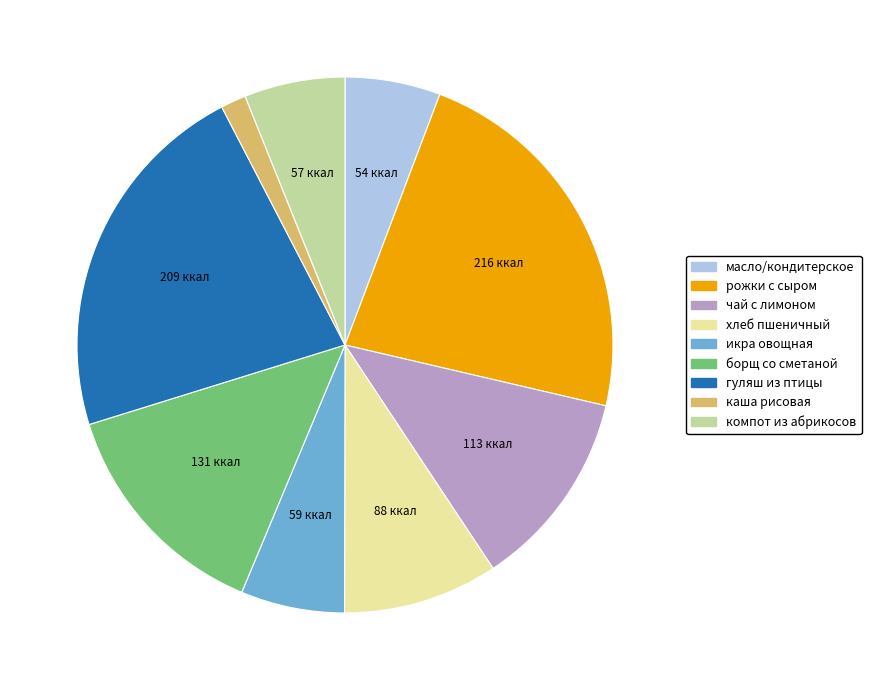

Is there any slice that represents more than half of the pie?

No